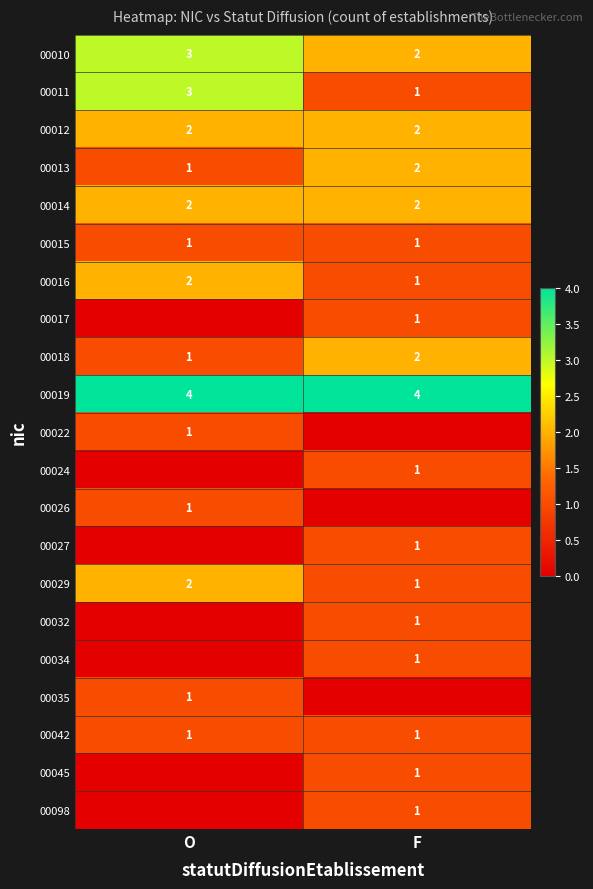

What is the spread (max minus min) of values at F?

4